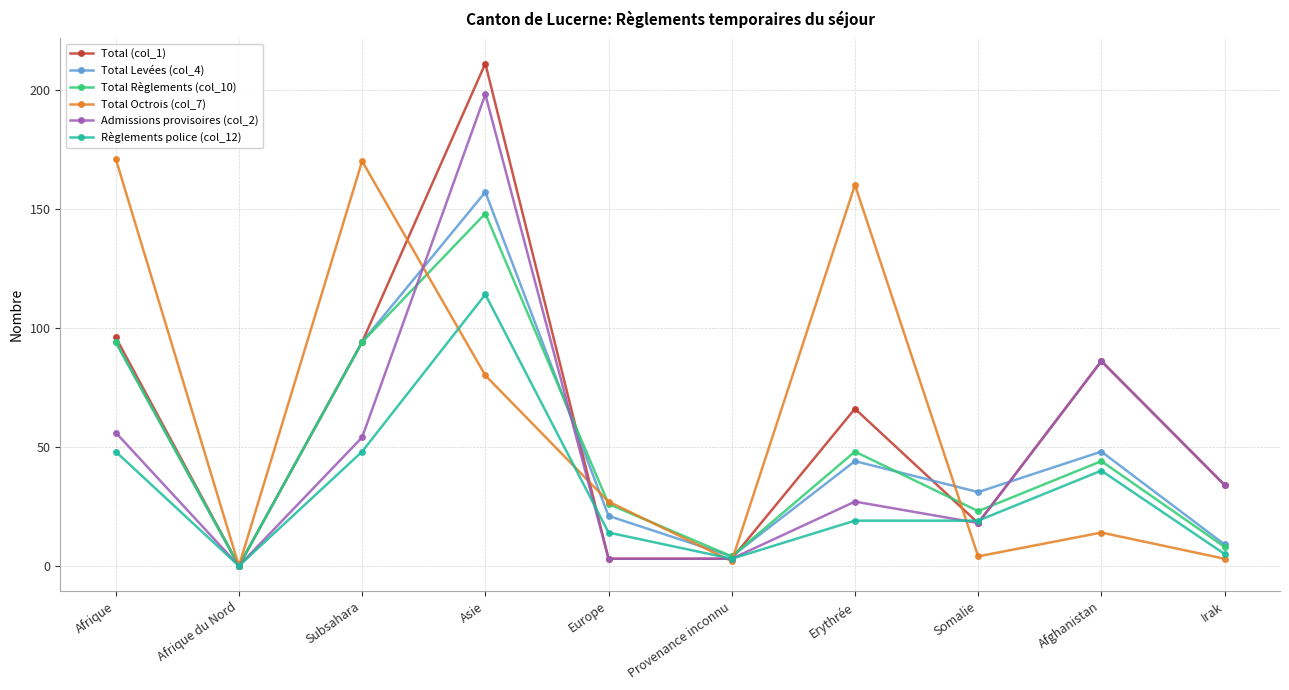

At how many categories does at least one series exceed 89?

4